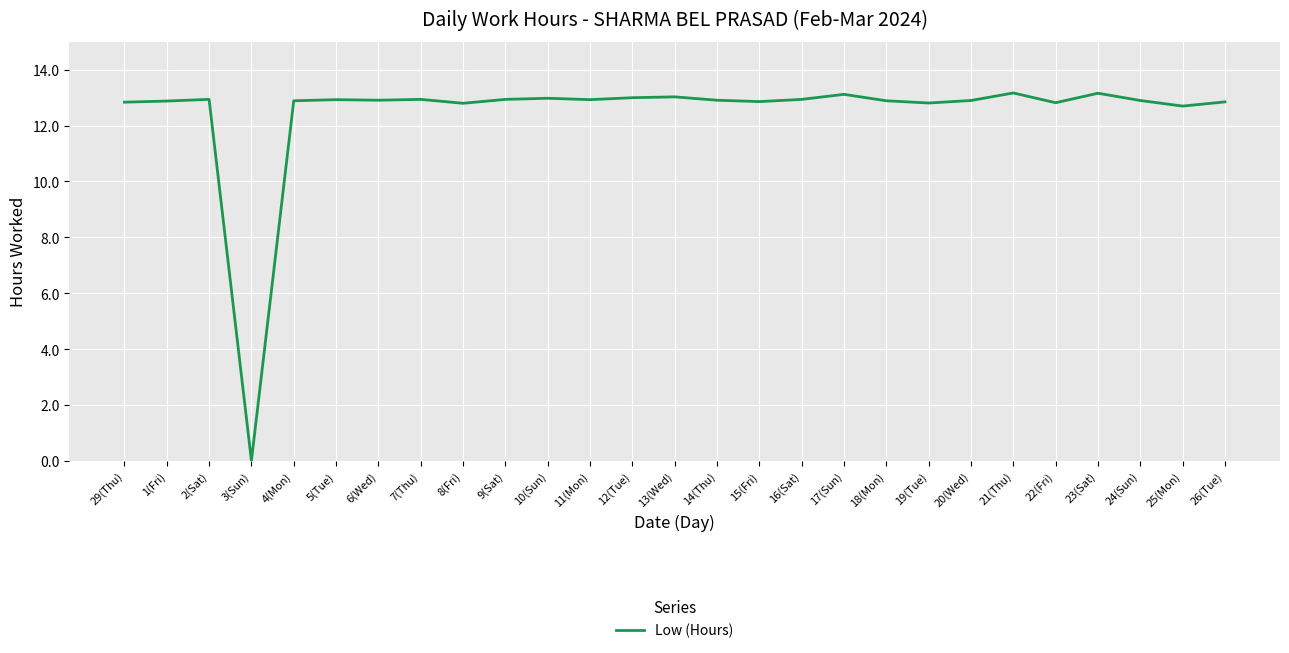

How many positive values are there?

26